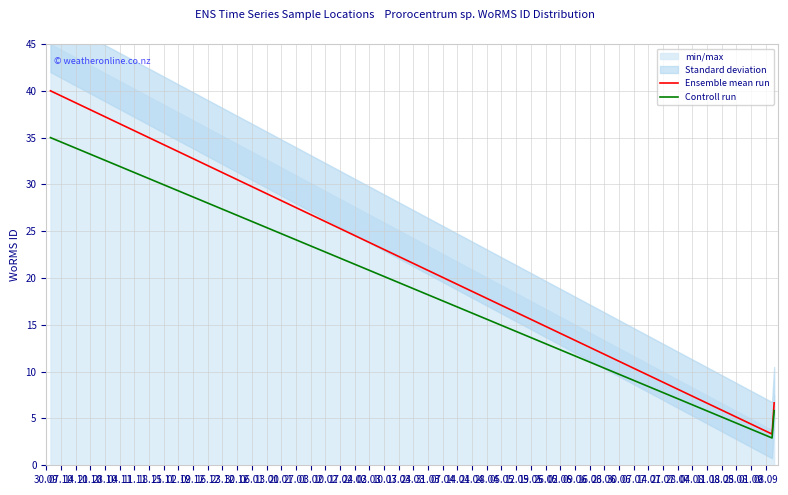

What is the highest value of the Ensemble mean run series?

40.0